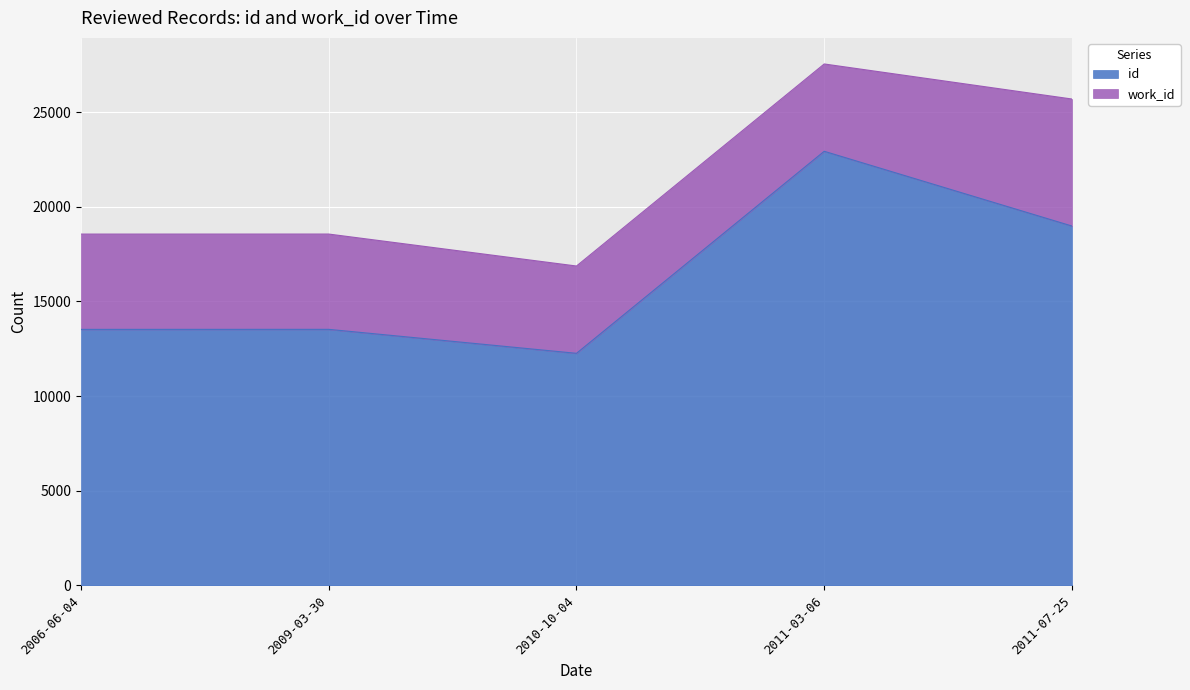

How many data points are above 13528?

2